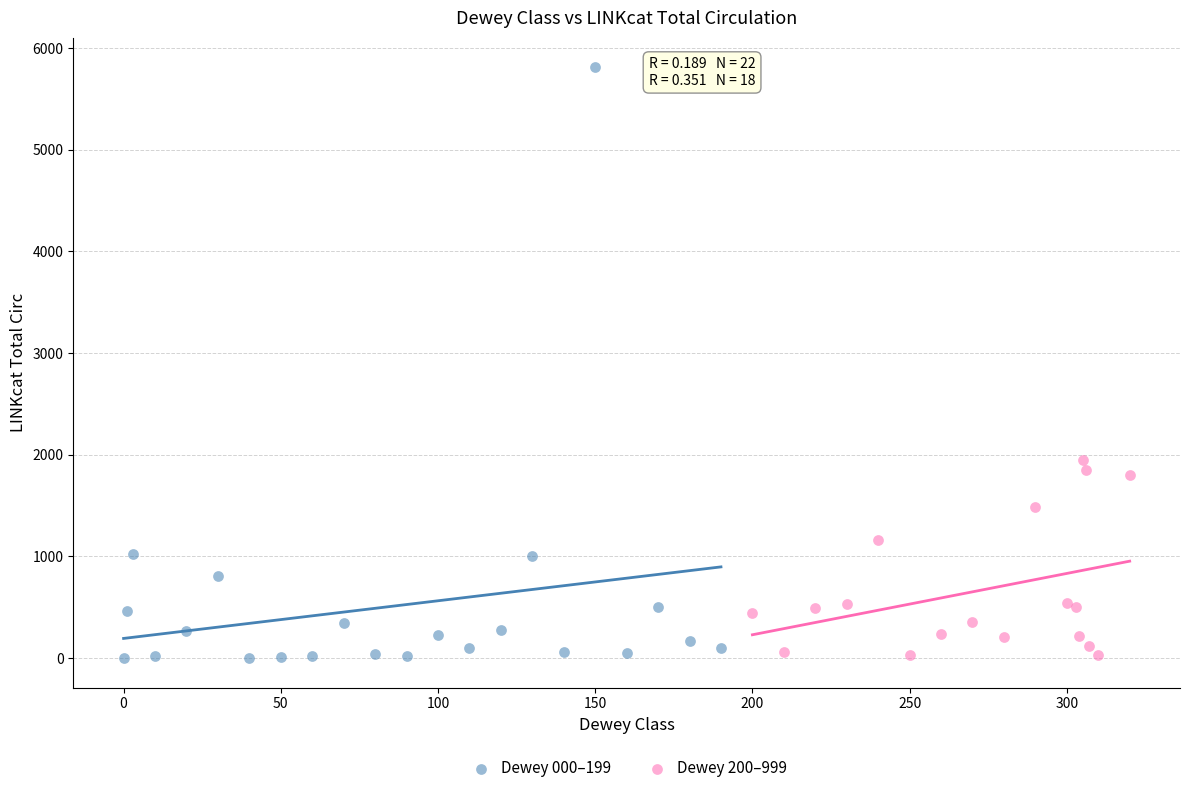

What are all the series names shown in the legend?

Dewey 000–199, Dewey 200–999